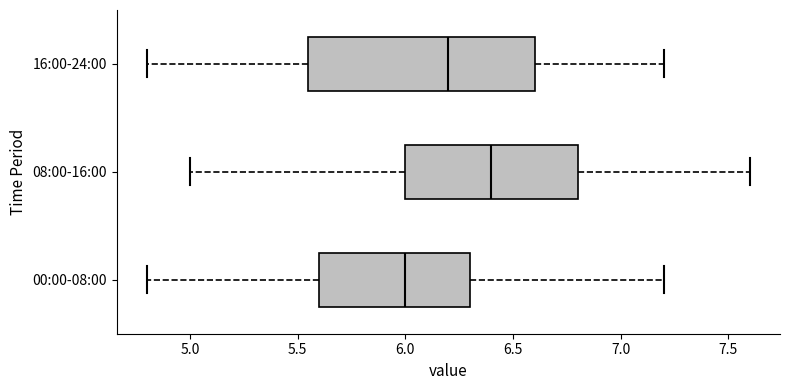

Which box's median line is the furthest to the right?

08:00-16:00